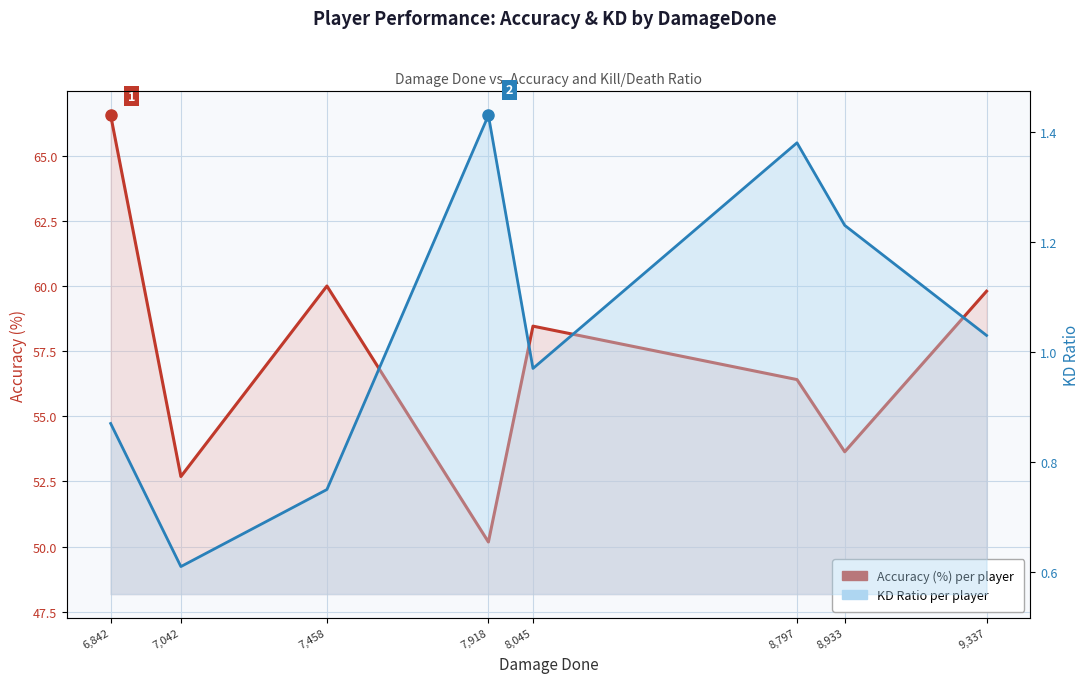

True or false: Accuracy (%) per player and KD Ratio per player intersect in this chart.

False